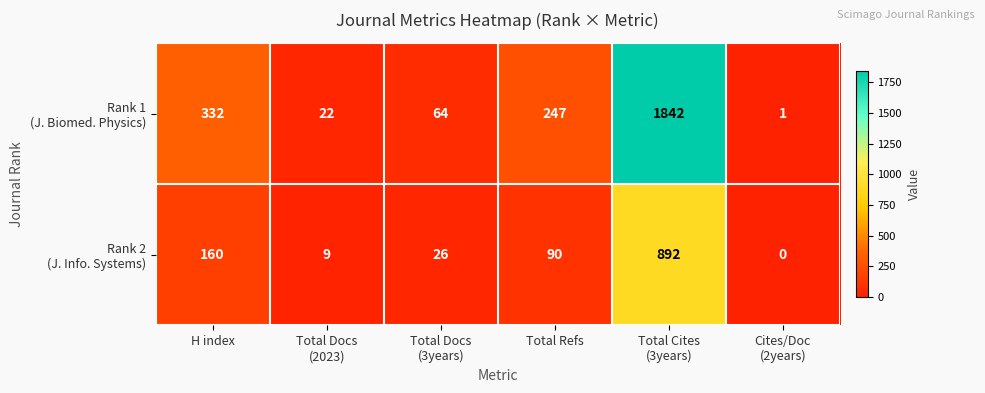

What is the maximum value shown in the chart?

1842